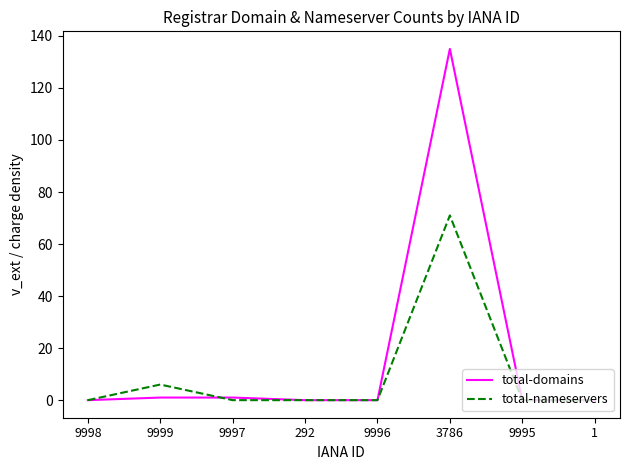

Reading left to right, list all the values displayed in this chart.

total-domains: 9998=0	9999=1	9997=1	292=0	9996=0	3786=135	9995=0	1=0
total-nameservers: 9998=0	9999=6	9997=0	292=0	9996=0	3786=71	9995=0	1=0